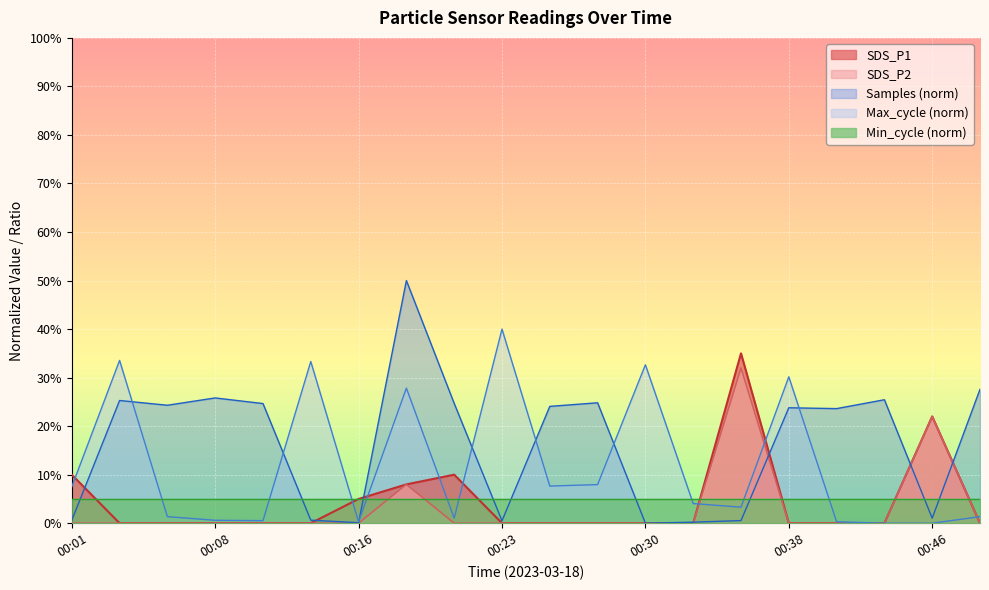

List the labels in order of SDS_P1 value, smallest first.

00:03, 00:06, 00:08, 00:11, 00:13, 00:23, 00:25, 00:28, 00:30, 00:33, 00:38, 00:41, 00:43, 00:48, 00:16, 00:18, 00:01, 00:21, 00:46, 00:35